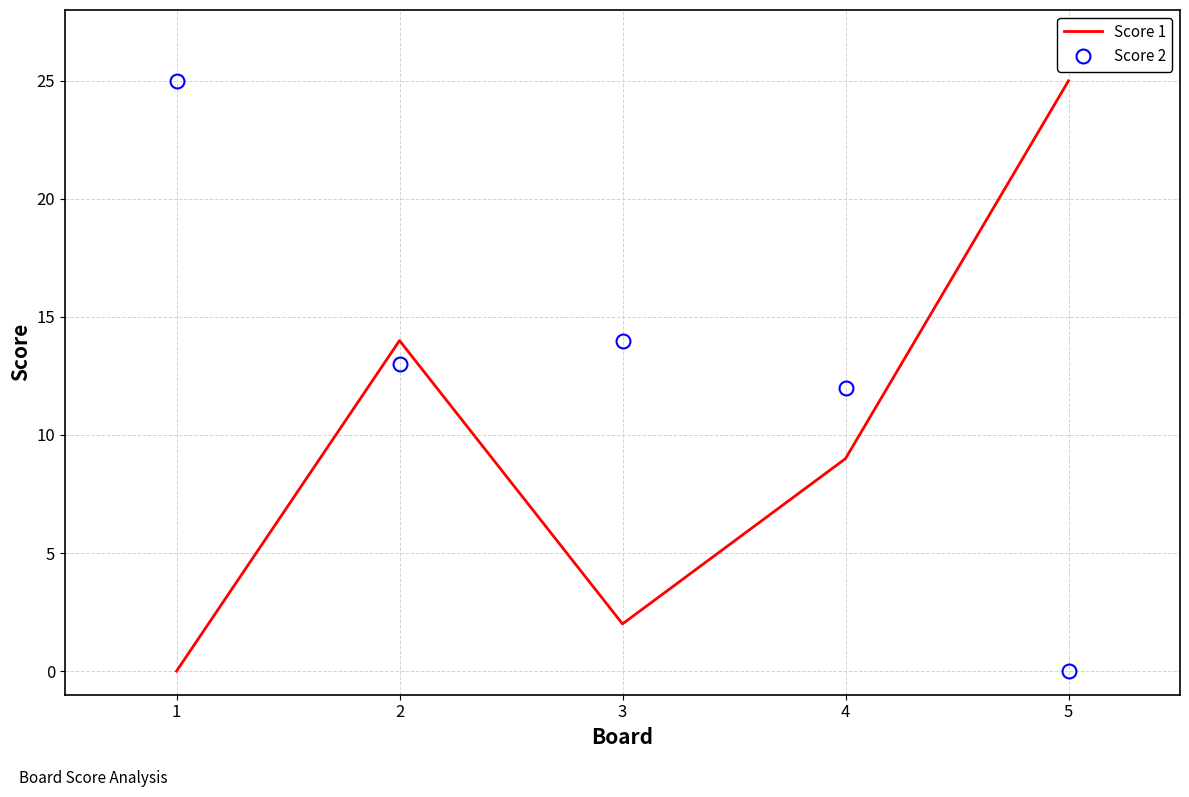

Reading left to right, extract all data points from this chart.

Score 1: 1=0	2=14	3=2	4=9	5=25
Score 2: 1=25	2=13	3=14	4=12	5=0